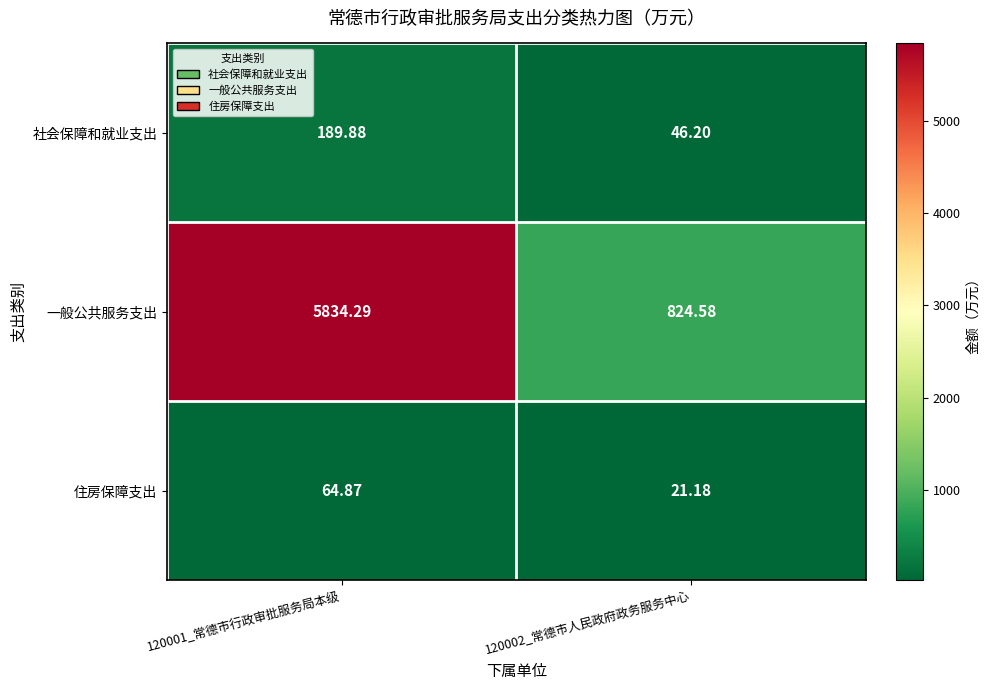

Which series has the largest range (max minus min)?

一般公共服务支出